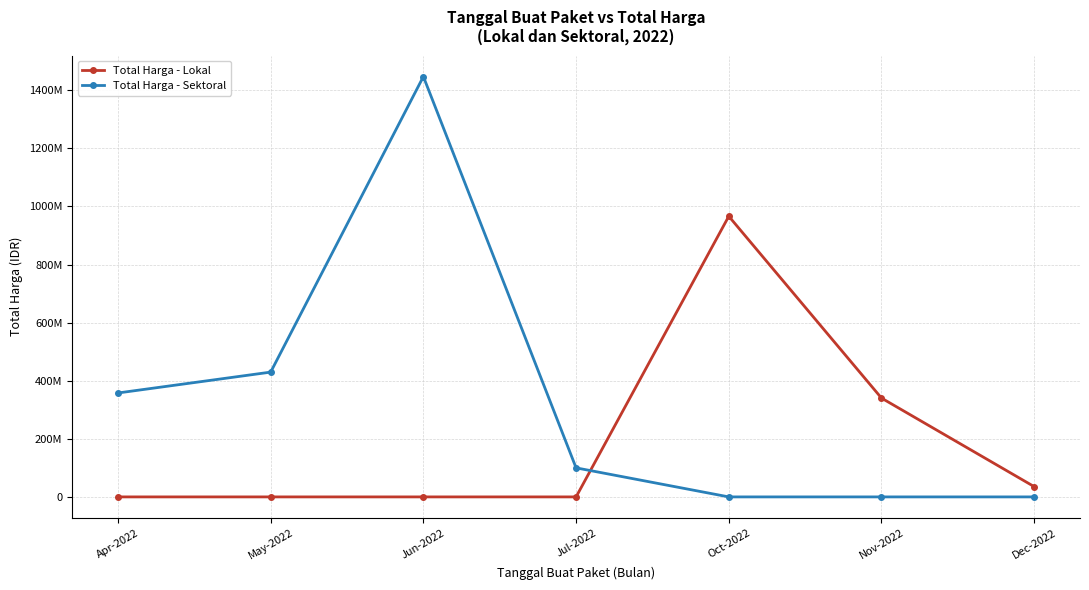

What is the total value across all series at Jun-2022?

1447341500